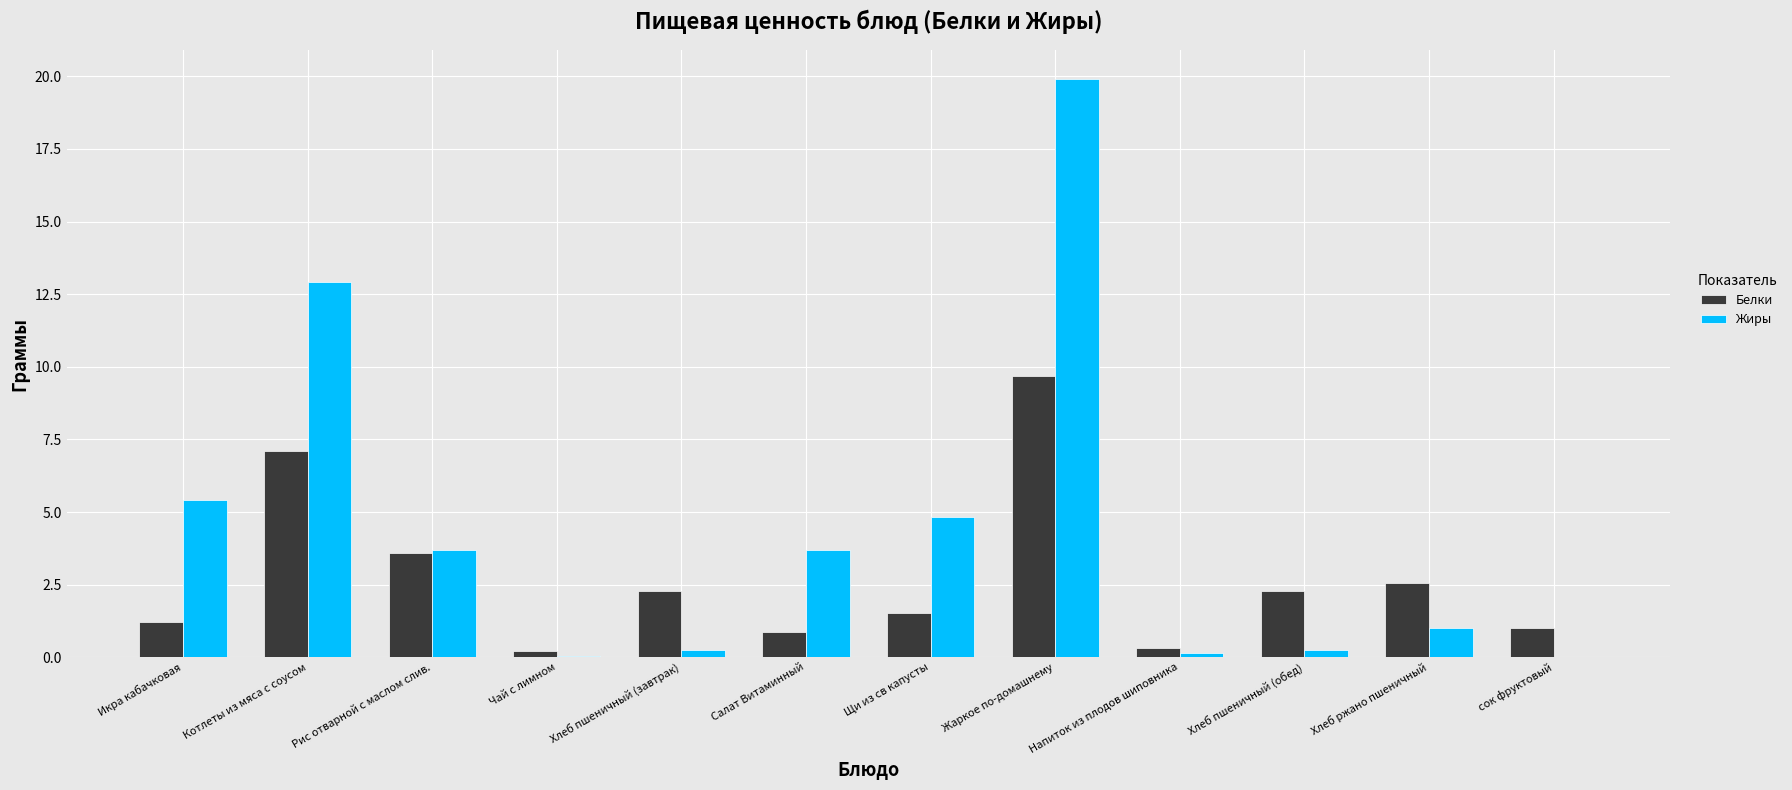

At which label does Белки first exceed 2?

Котлеты из мяса с соусом